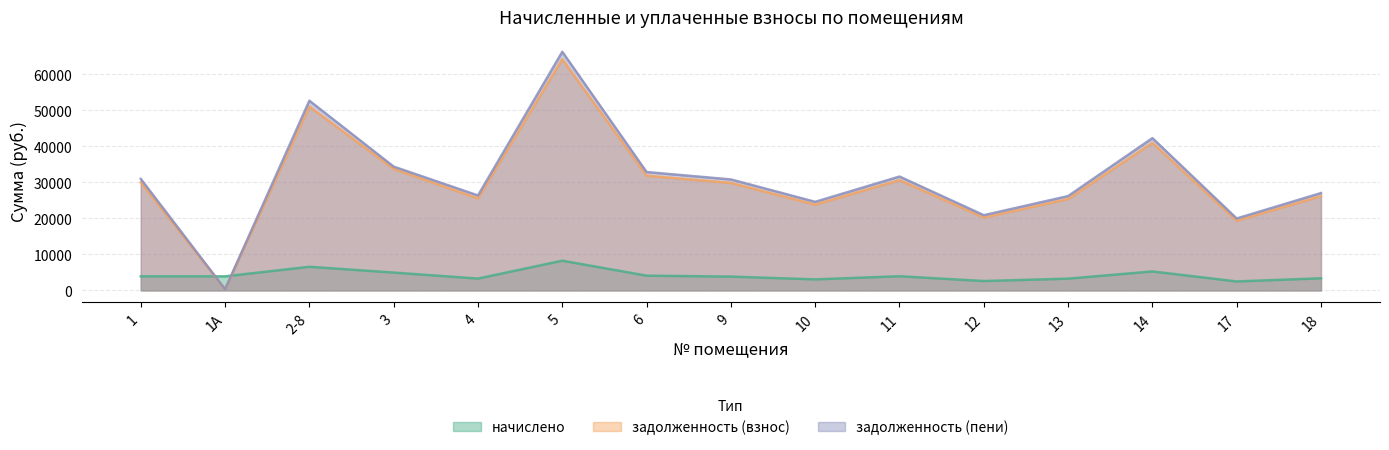

What is the difference between the maximum and minimum values in the задолженность (пени) series?

65894.0